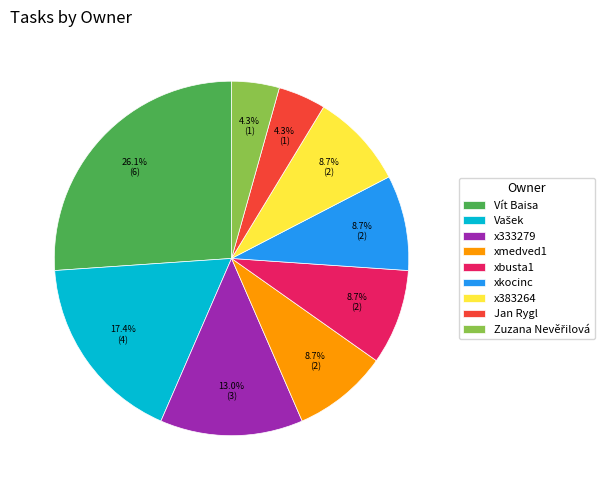

Is there any slice that represents more than half of the pie?

No